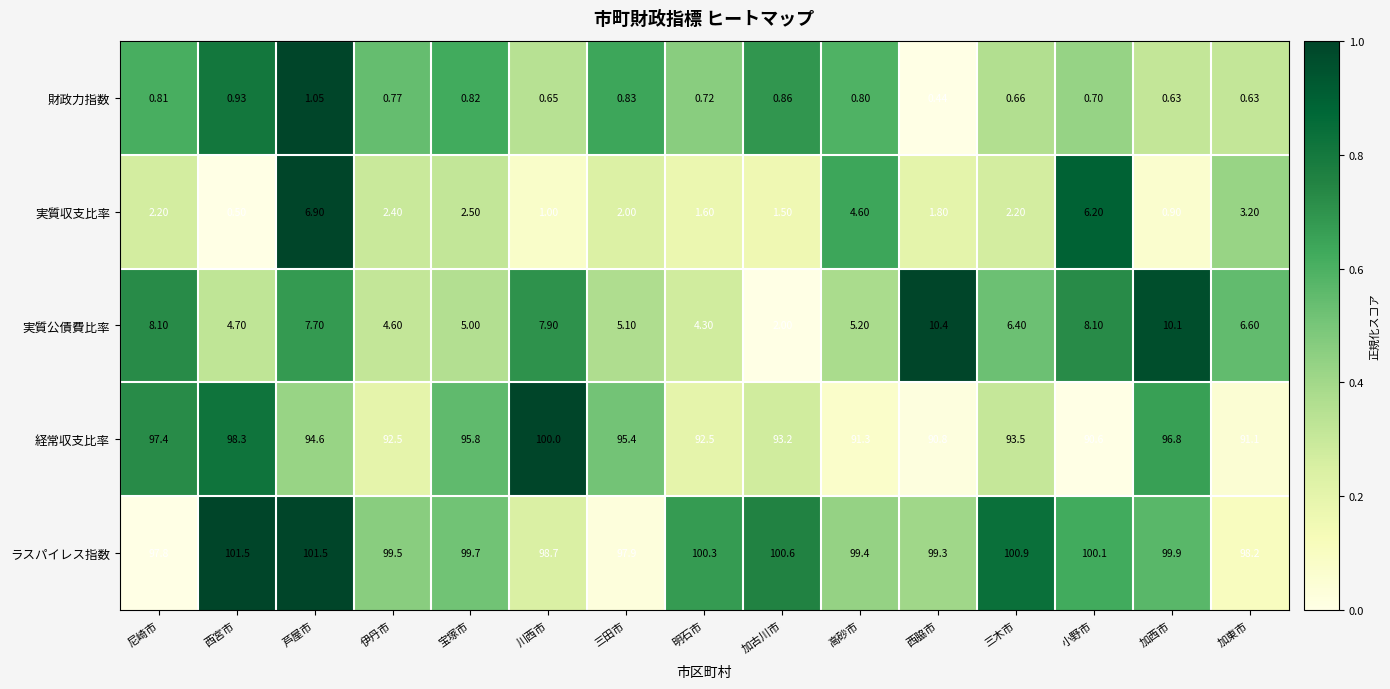

Between 西宮市 and 芦屋市, which series saw the biggest shift?

実質収支比率